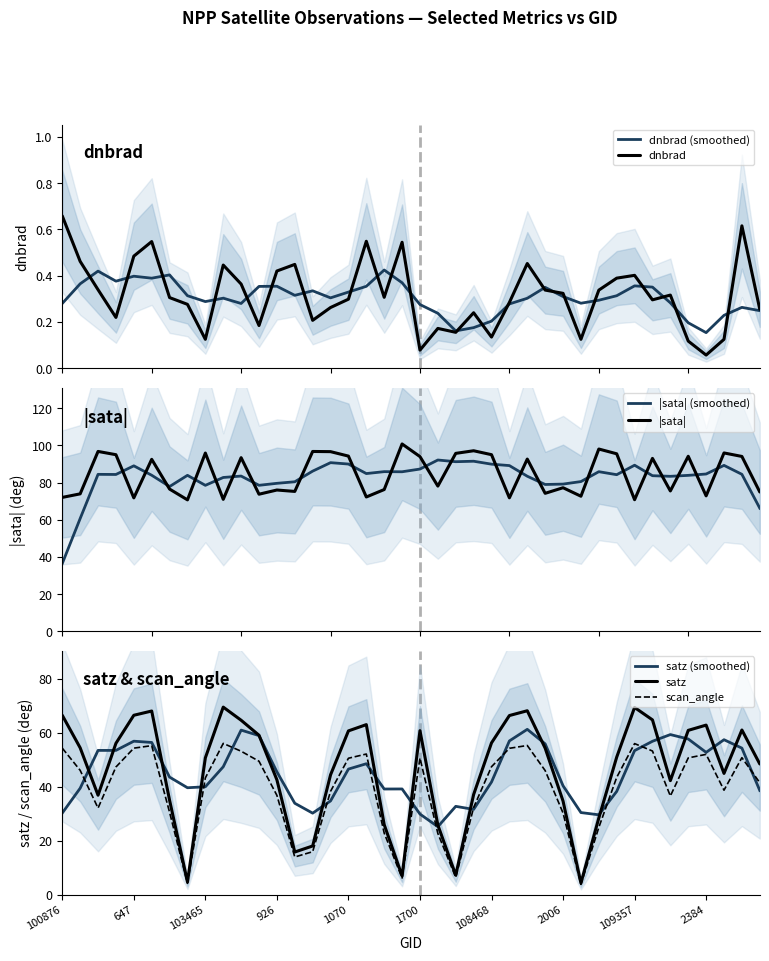

What are all the series names shown in the legend?

dnbrad, sata, satz, scan_angle